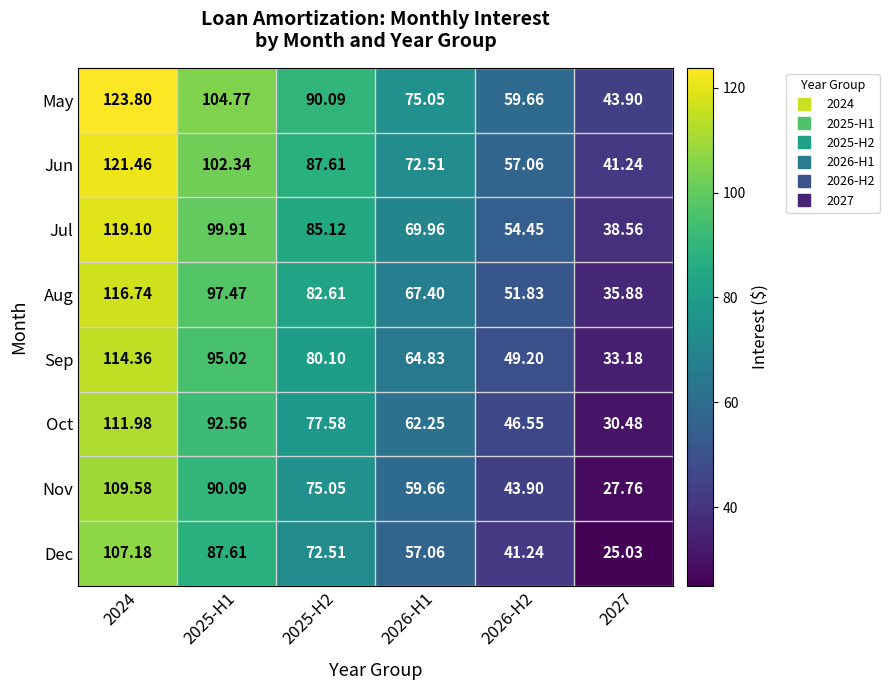

List the series in order of their peak value, highest first.

May, Jun, Jul, Aug, Sep, Oct, Nov, Dec